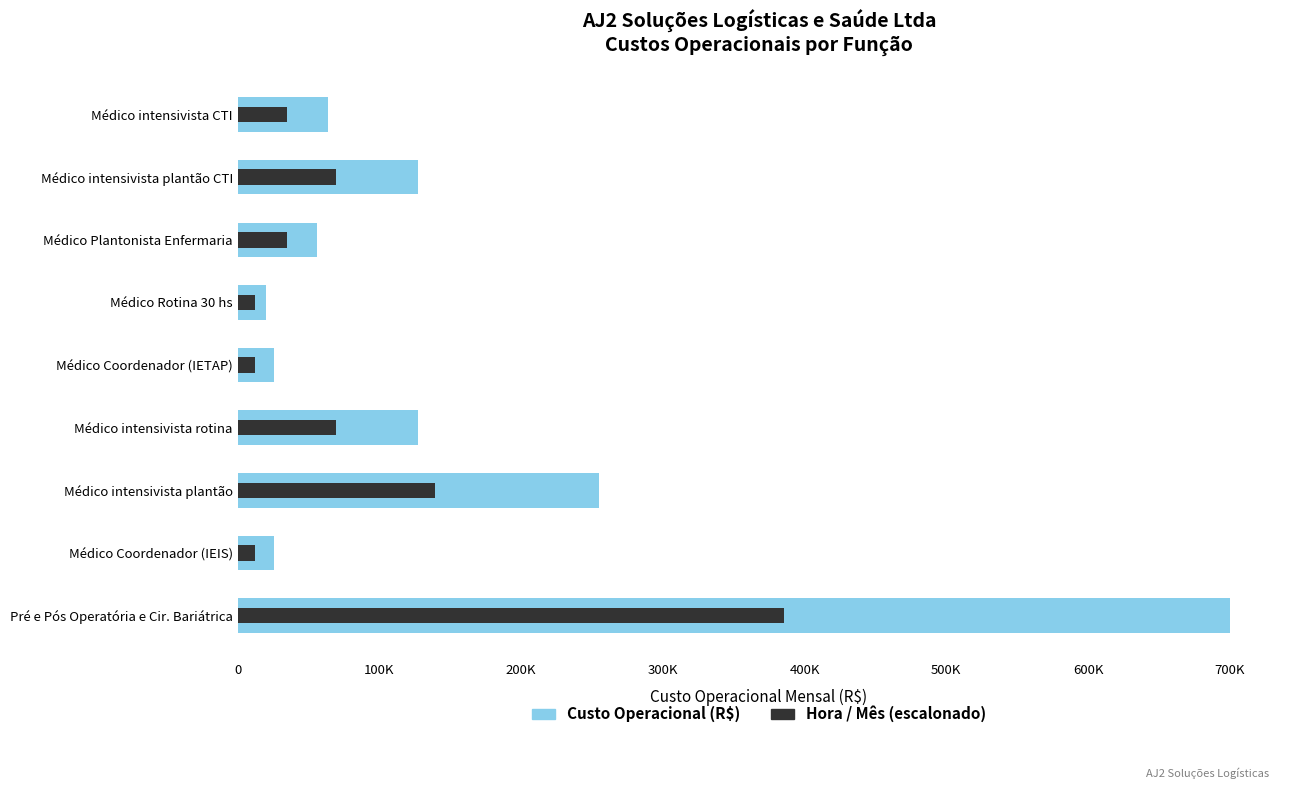

Does the chart contain stacked bars?

No